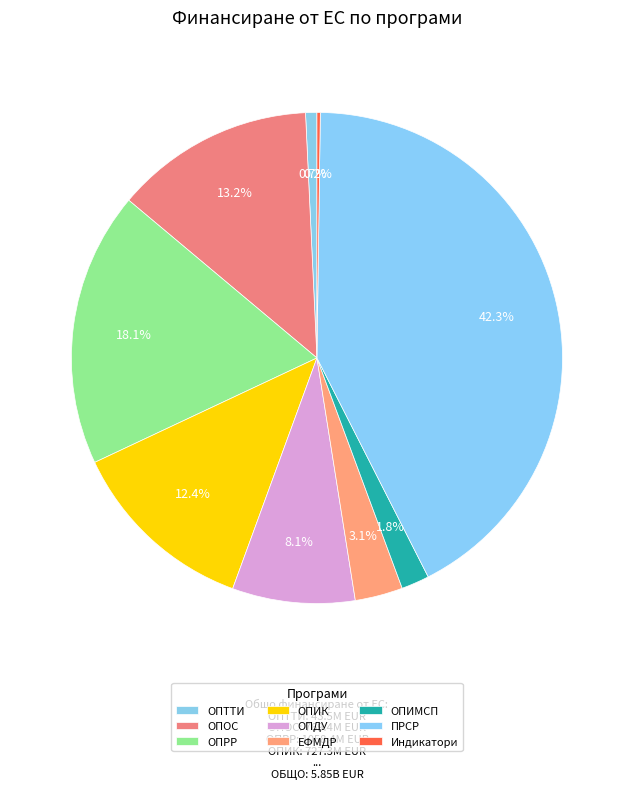

To the nearest percent, what is the difference between the largest and smallest slice percentages?

42%